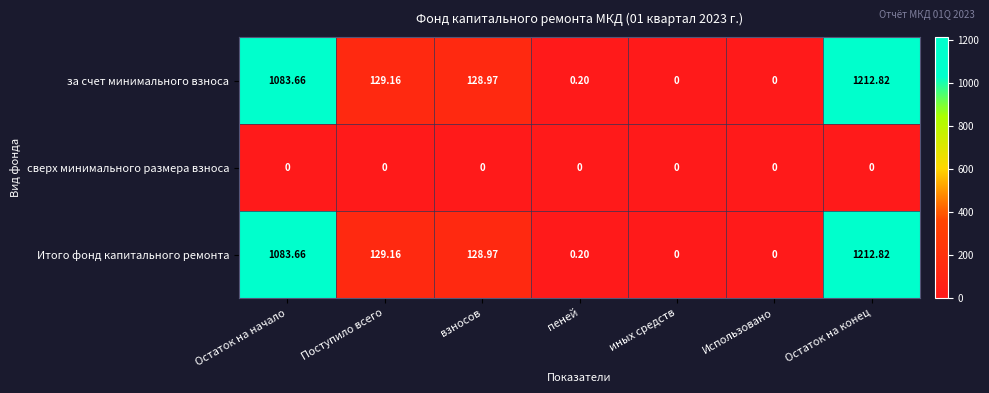

How many data points in за счет минимального взноса are less than 128?

3